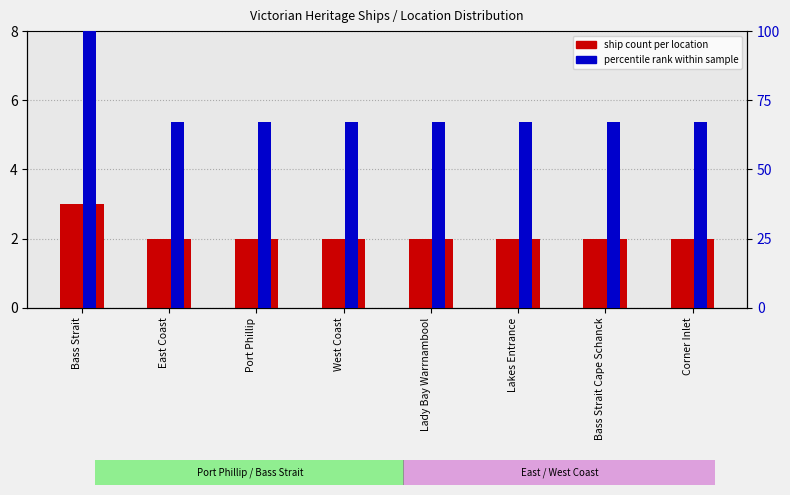

Are the bars horizontal?

No